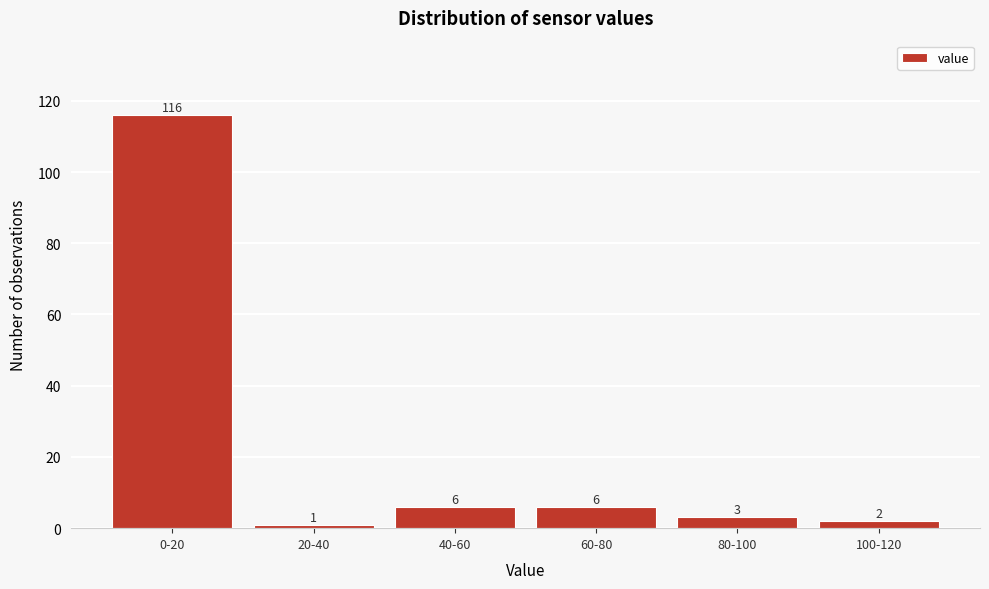

Reading left to right, what are all the values shown in this chart?

0-20=116	20-40=1	40-60=6	60-80=6	80-100=3	100-120=2